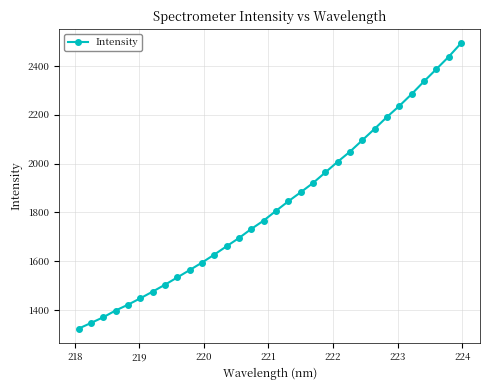

What is the maximum value shown in the chart?

2492.0